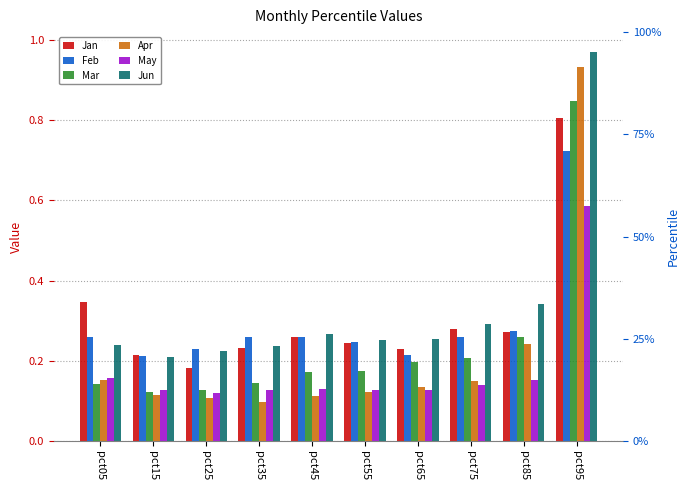

What is the average value of the Apr series?

0.2